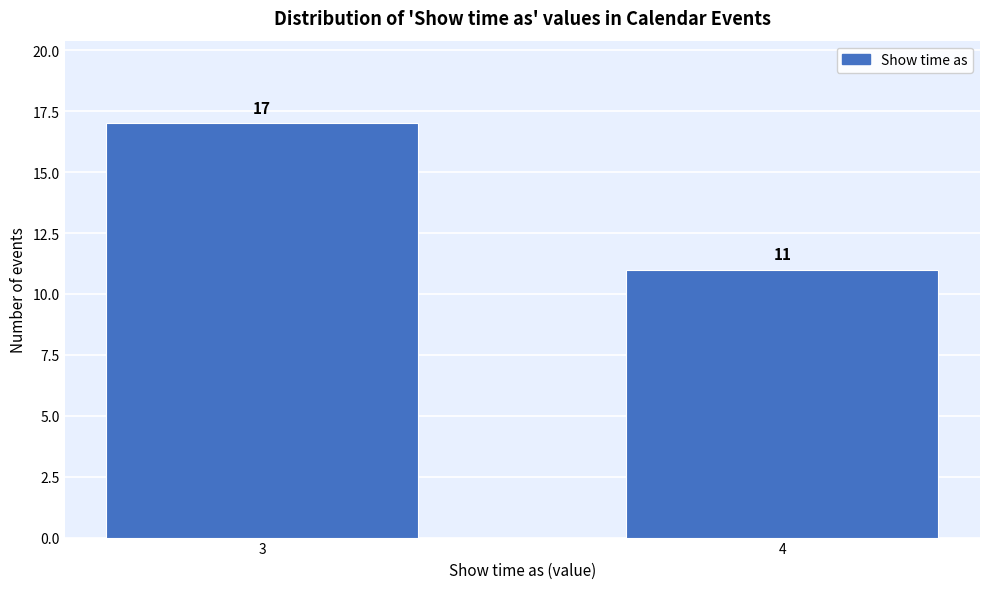

Reading right to left, list all the values displayed in this chart.

11	17